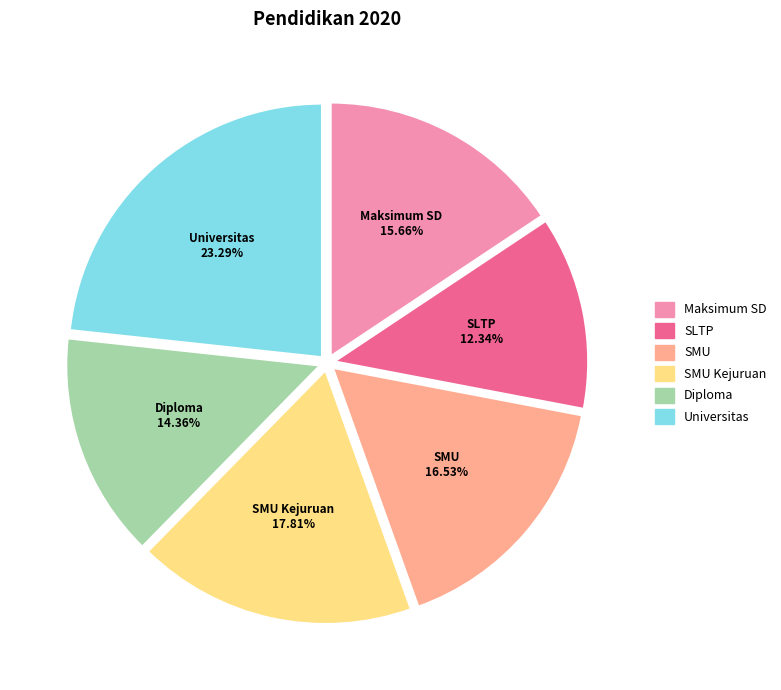

To the nearest percent, what is the average slice percentage?

17%